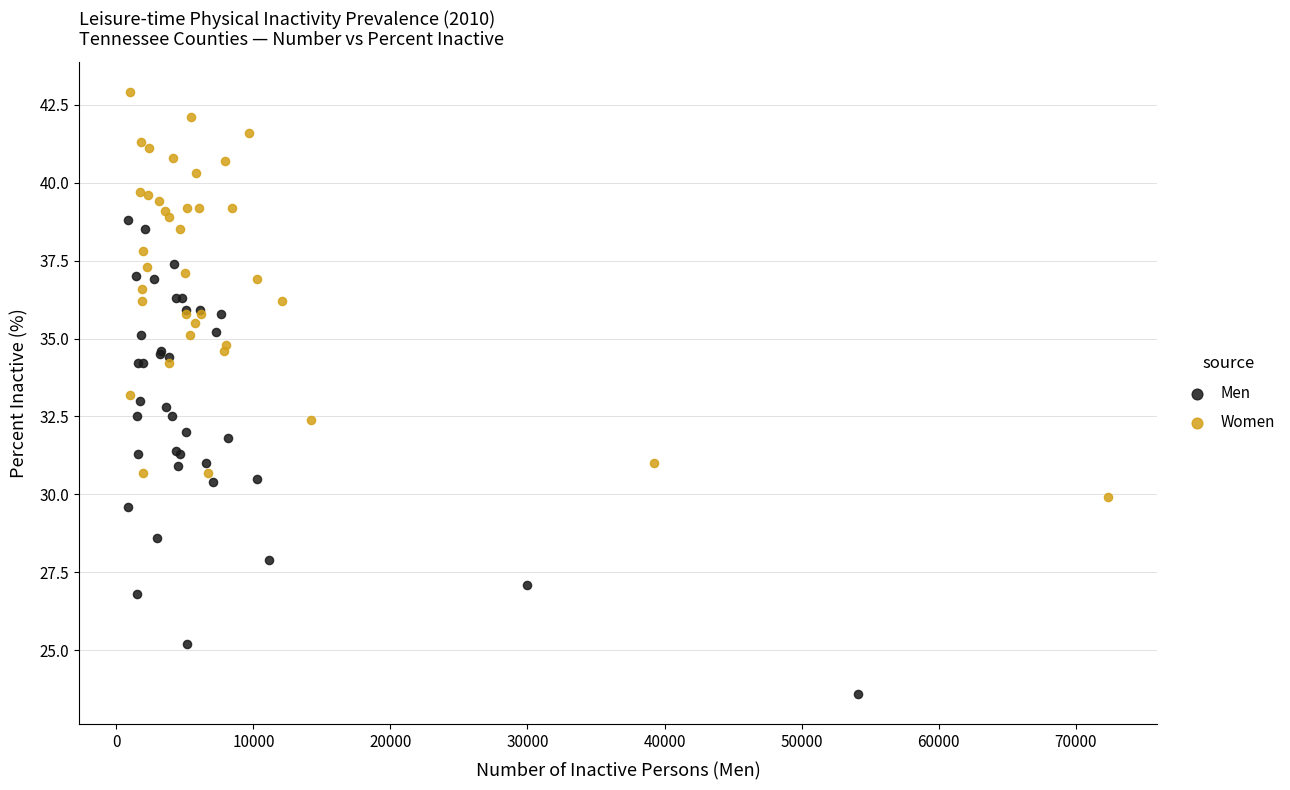

Which series has the widest spread of Y values?

Men